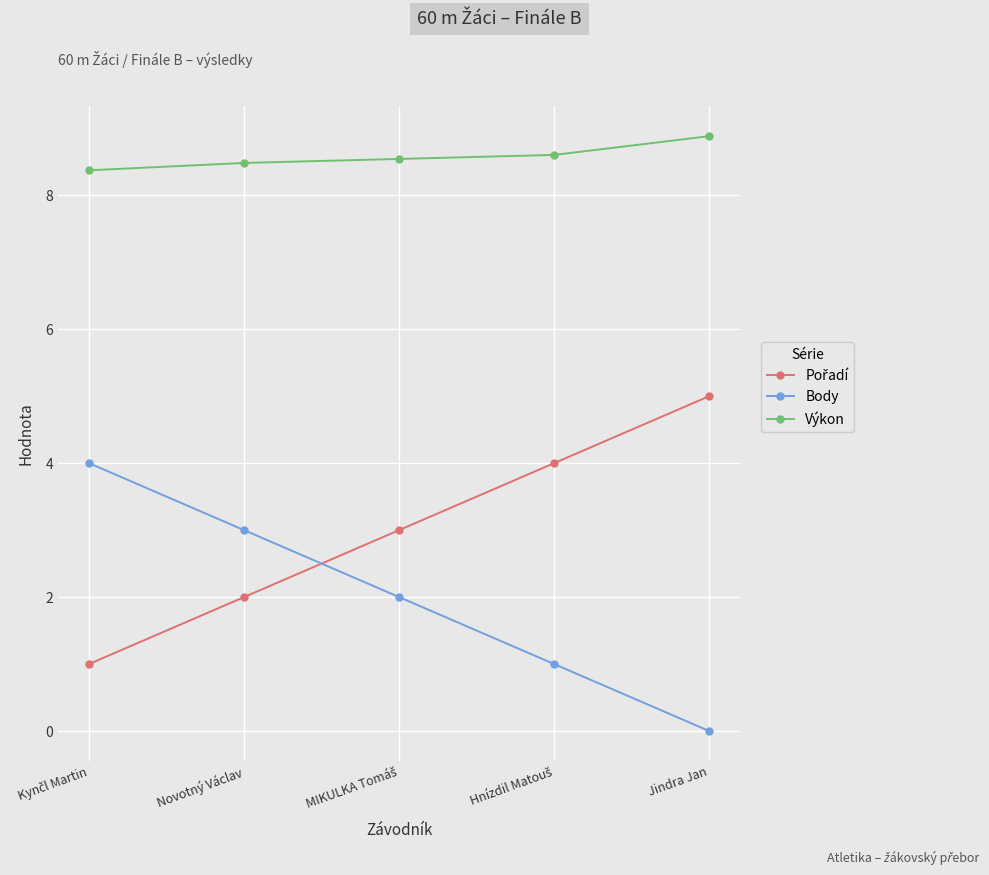

Is the value of Výkon at Novotný Václav greater than the value of Body at Jindra Jan?

Yes